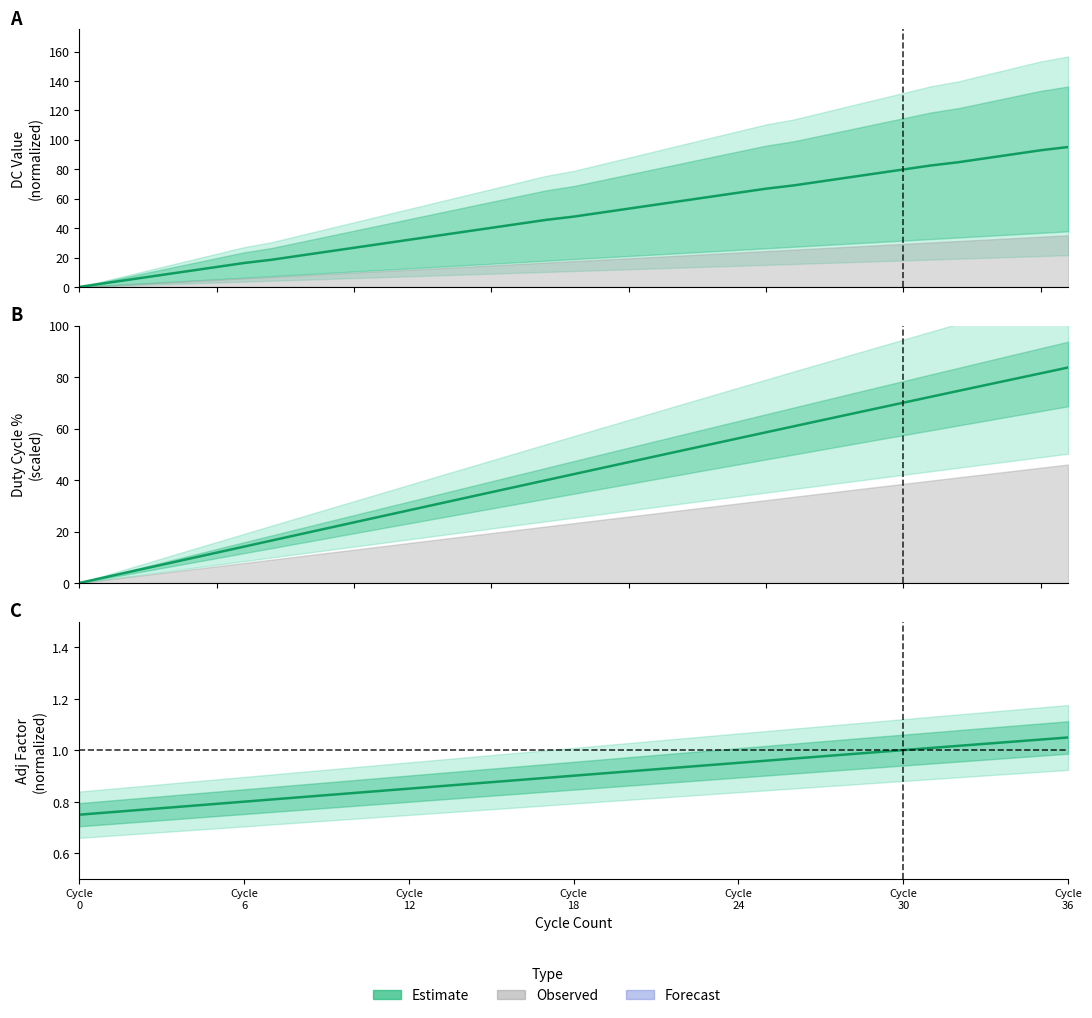

At which category does the chart reach its minimum across all series?

Cycle
0